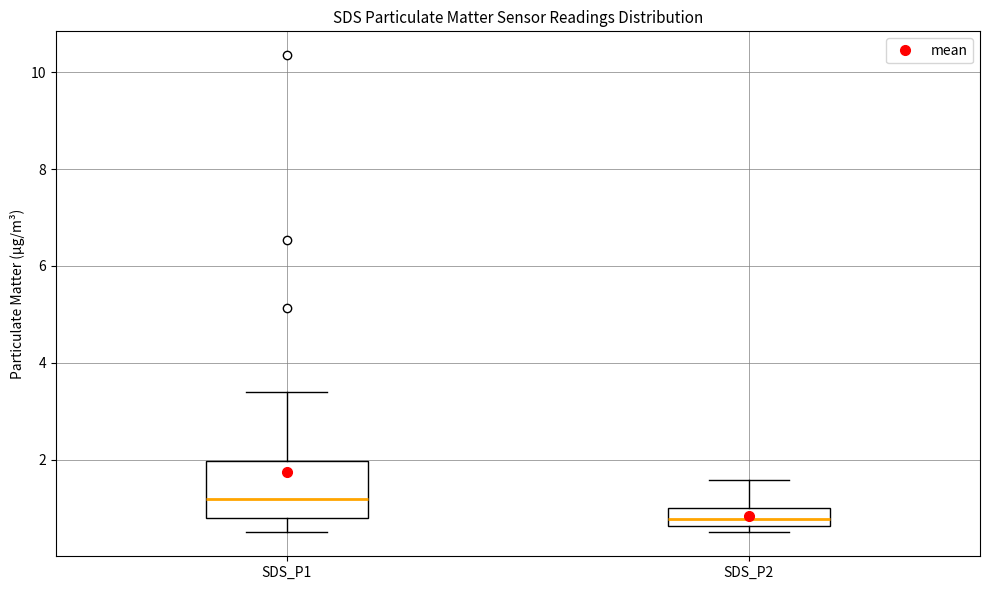

Which box's median line is the lowest?

SDS_P2